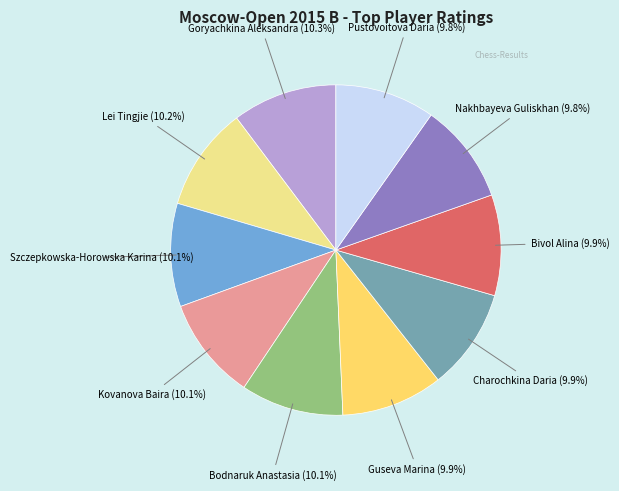

True or false: Kovanova Baira accounts for 10% of the total.

True